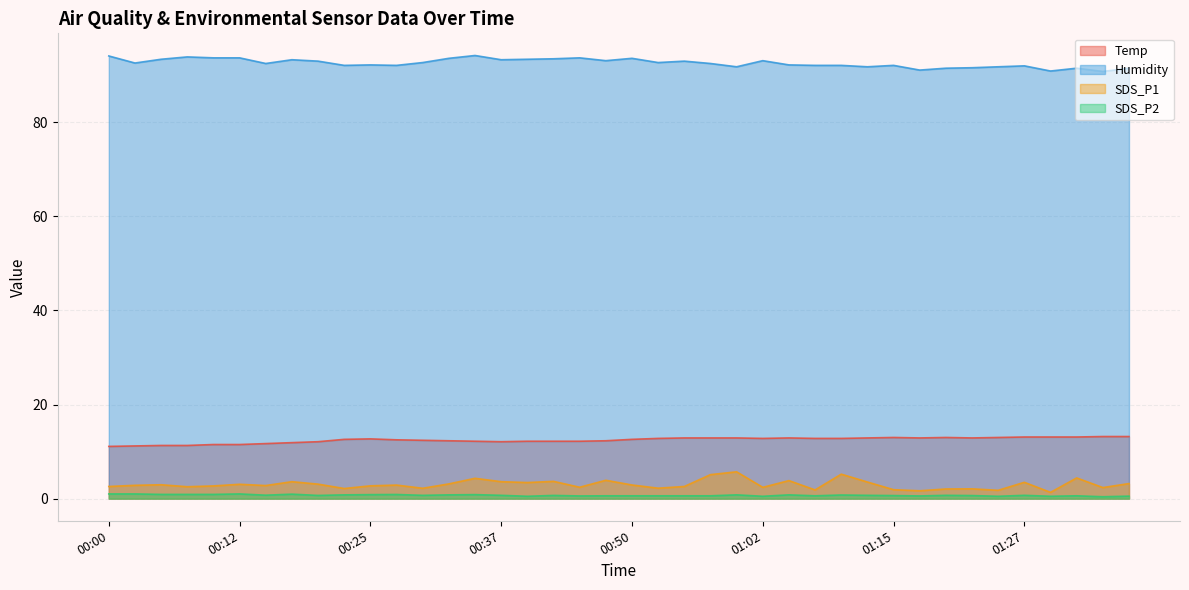

How many data points in Humidity are above 92?

29